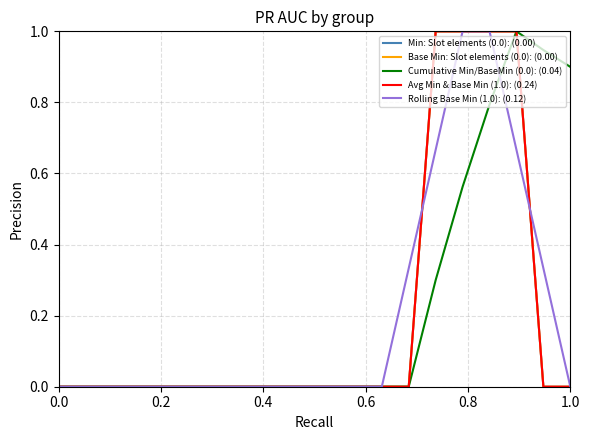

Does the chart display data point markers on the line(s)?

No